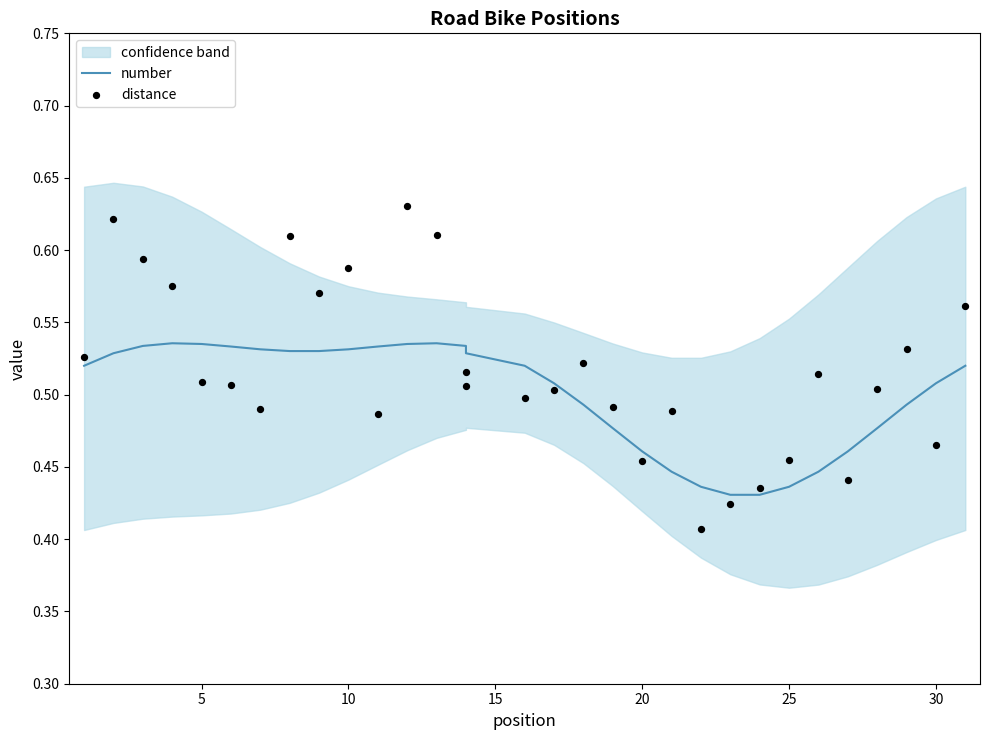

Is the value of number at 12 greater than the value of distance at 10?

No